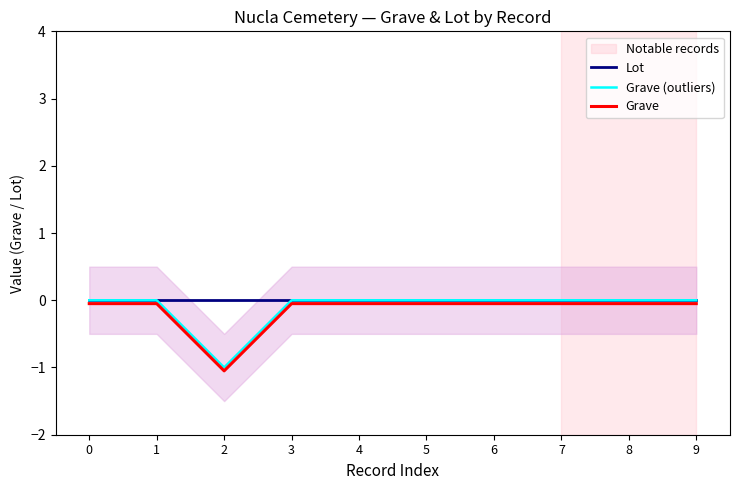

How many interior local valleys does the Grave series have?

1